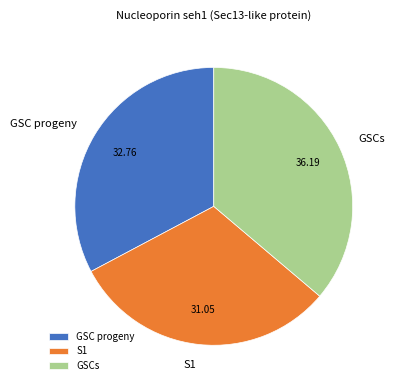

Count the number of slices in the pie.

3